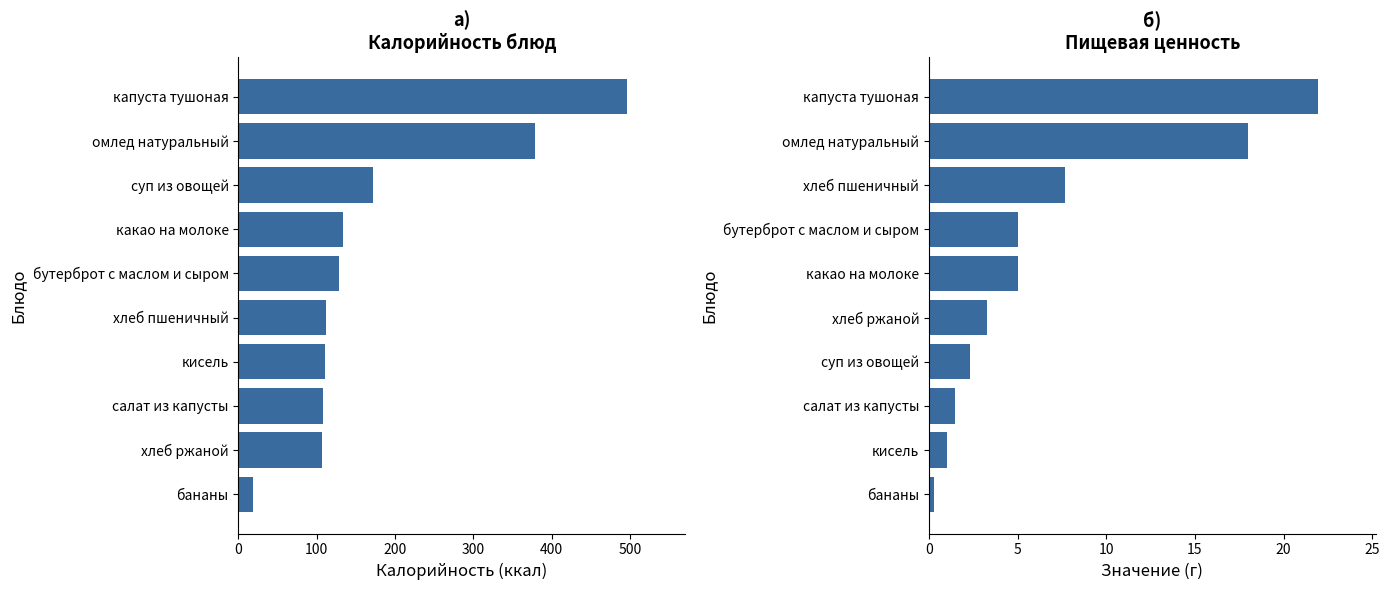

The value of Калорийность at какао на молоке is 58.7. True or false?

False